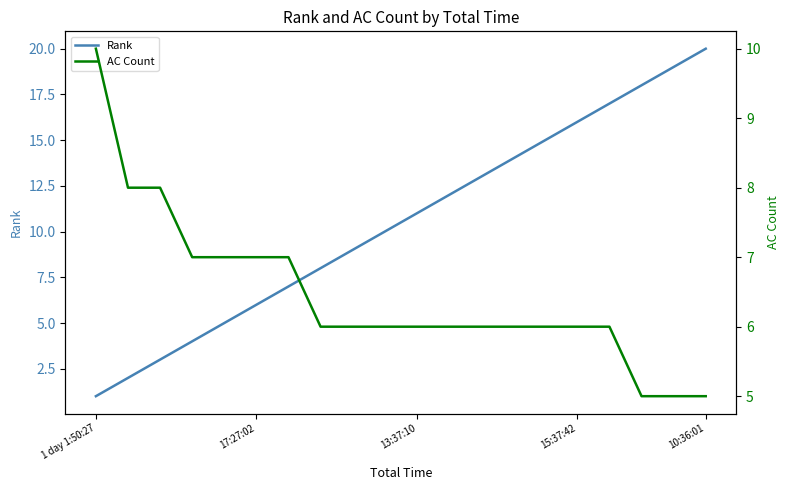

Which series has the largest total across all categories?

Rank